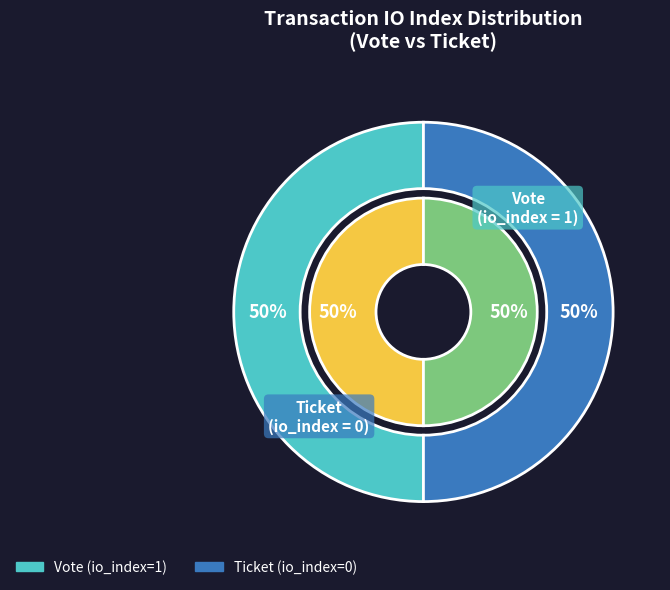

Count the number of slices in the pie.

2